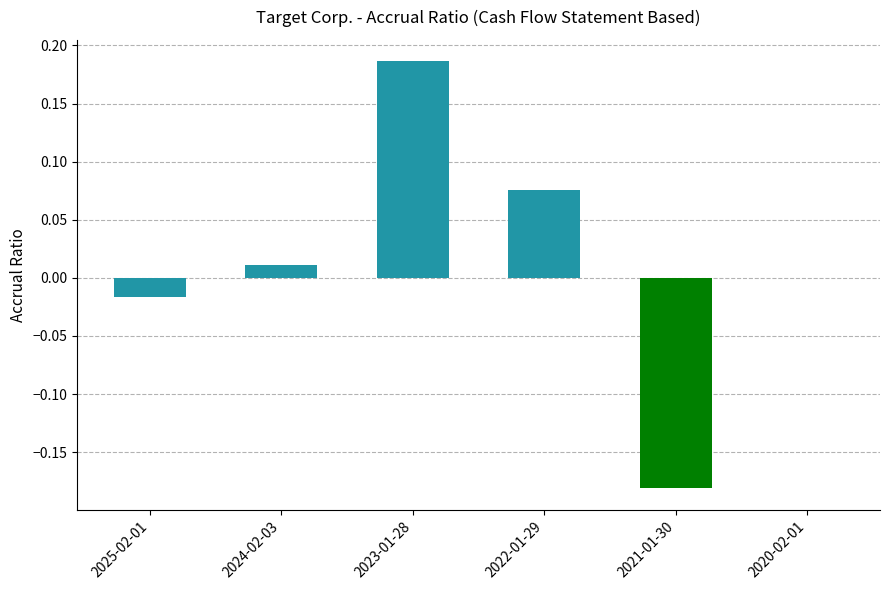

Which label corresponds to the largest value in the chart?

2023-01-28